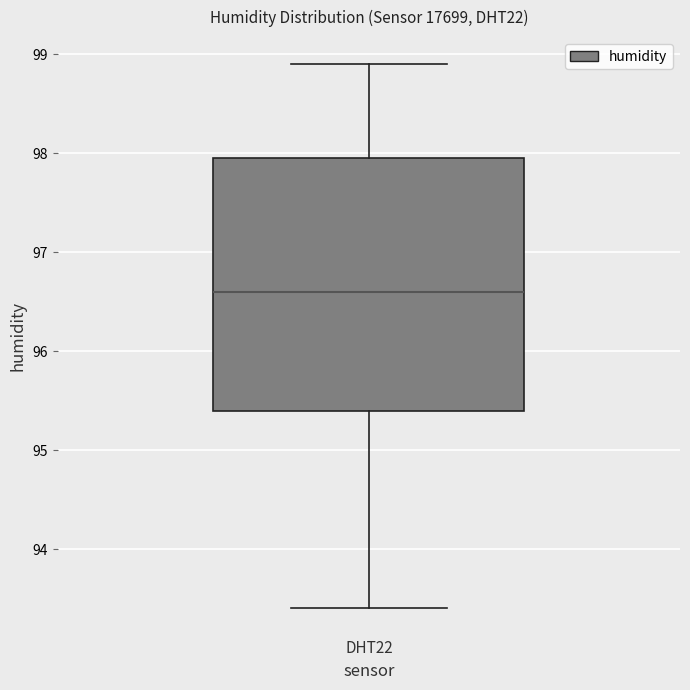

Transcribe this box plot: give where the median line is, the range the box spans, and where the two whiskers end, as read against the y-axis. The values are not printed on the chart, so give them approximately, as read against the axis.

median 96.6, box 95.4 to 98.0, whiskers 93.4 to 98.9